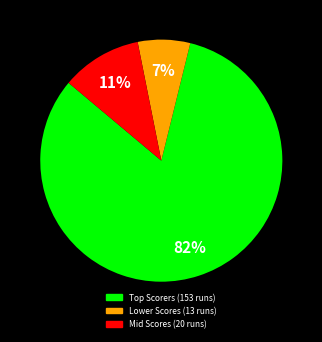

To the nearest percent, what is the average slice percentage?

33%